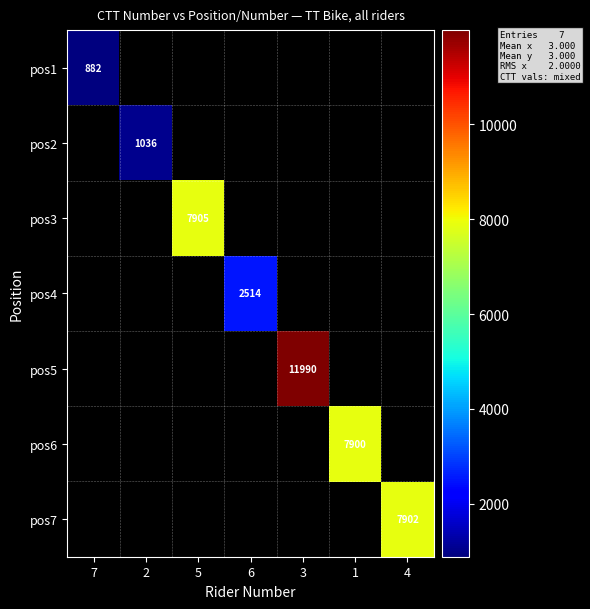

Is it true that pos2 equals 1036 at 2?

True